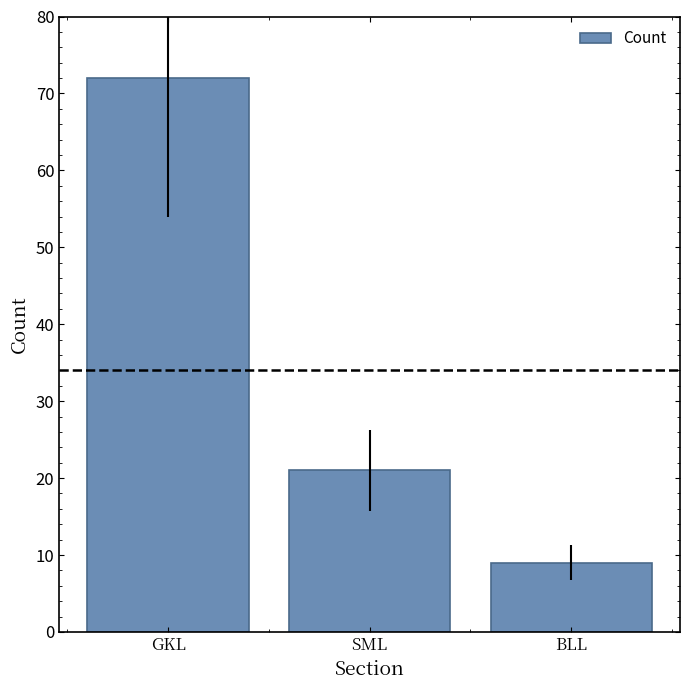

Is it true that the value at BLL is 9?

True